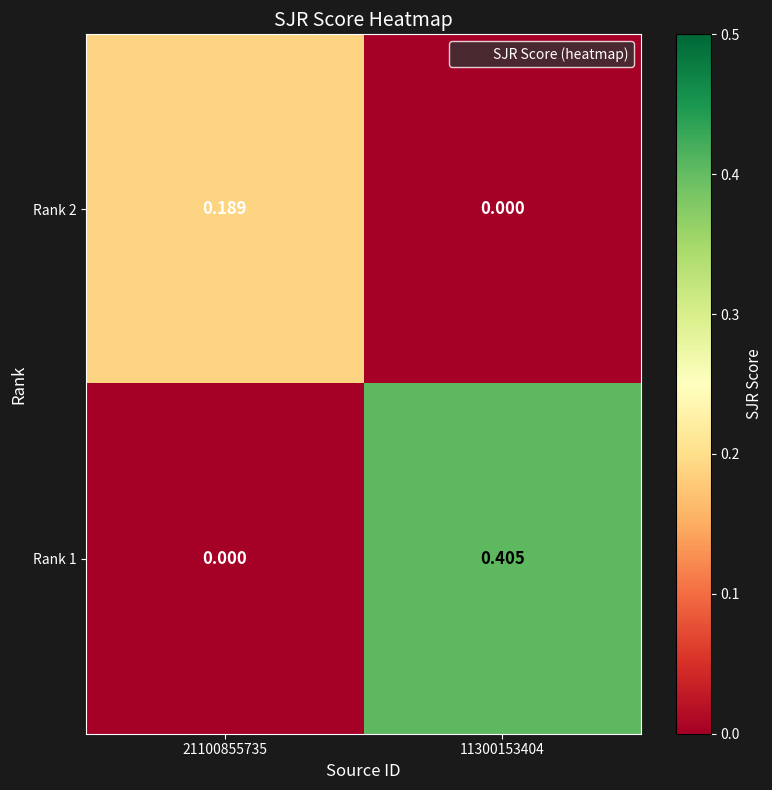

Is the value of Rank 1 at 11300153404 greater than the value of Rank 2 at 11300153404?

Yes